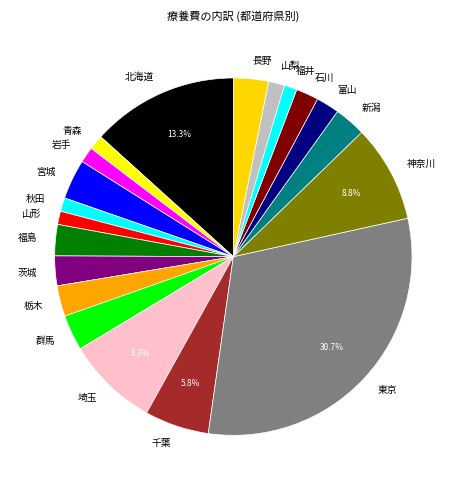

To the nearest percent, what percentage of the pie is 長野?

3%